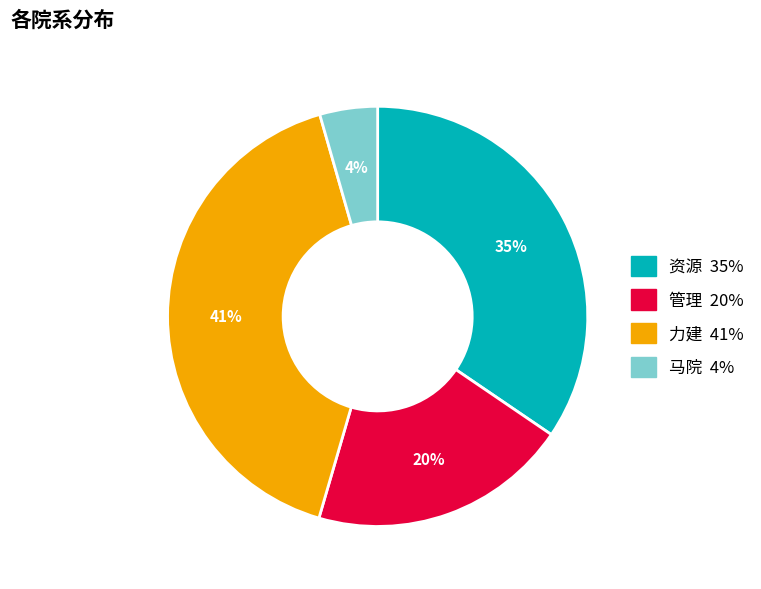

Approximately how many times larger is the value at 管理 compared to 资源?

0.6